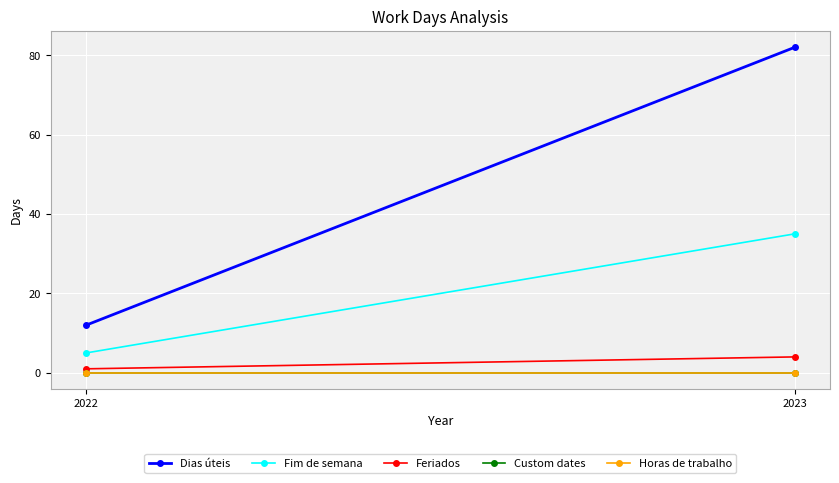

Is the value of Dias úteis at 2023 greater than the value of Feriados at 2023?

Yes